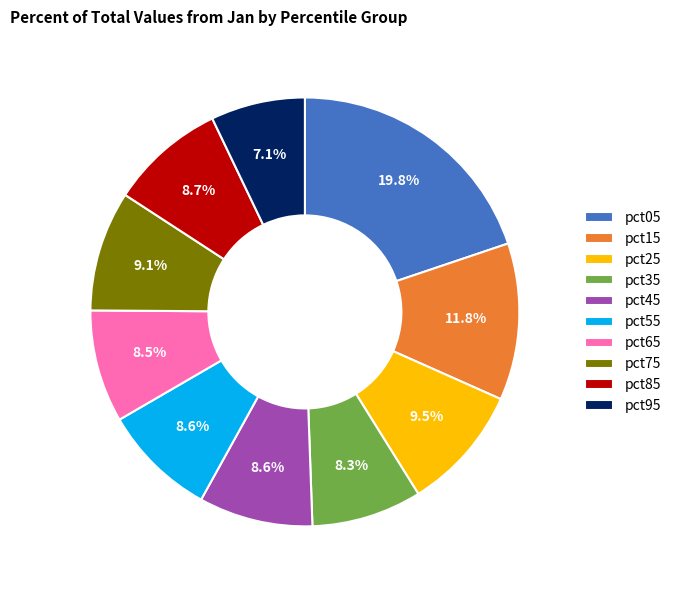

Count the number of slices in the pie.

10